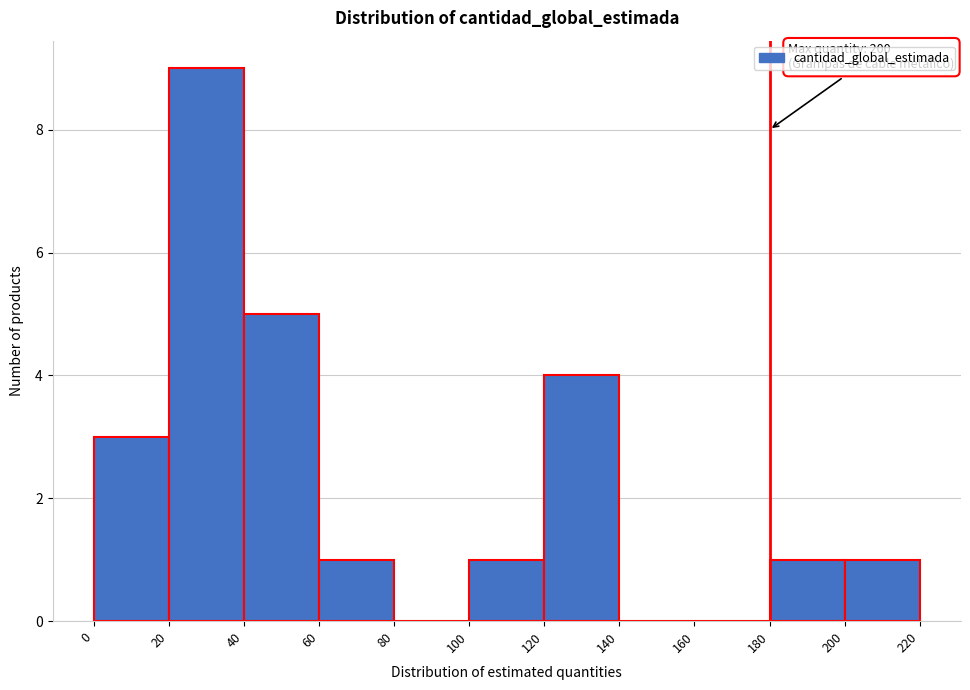

Which range on the x-axis has the tallest bar?

20 to 40